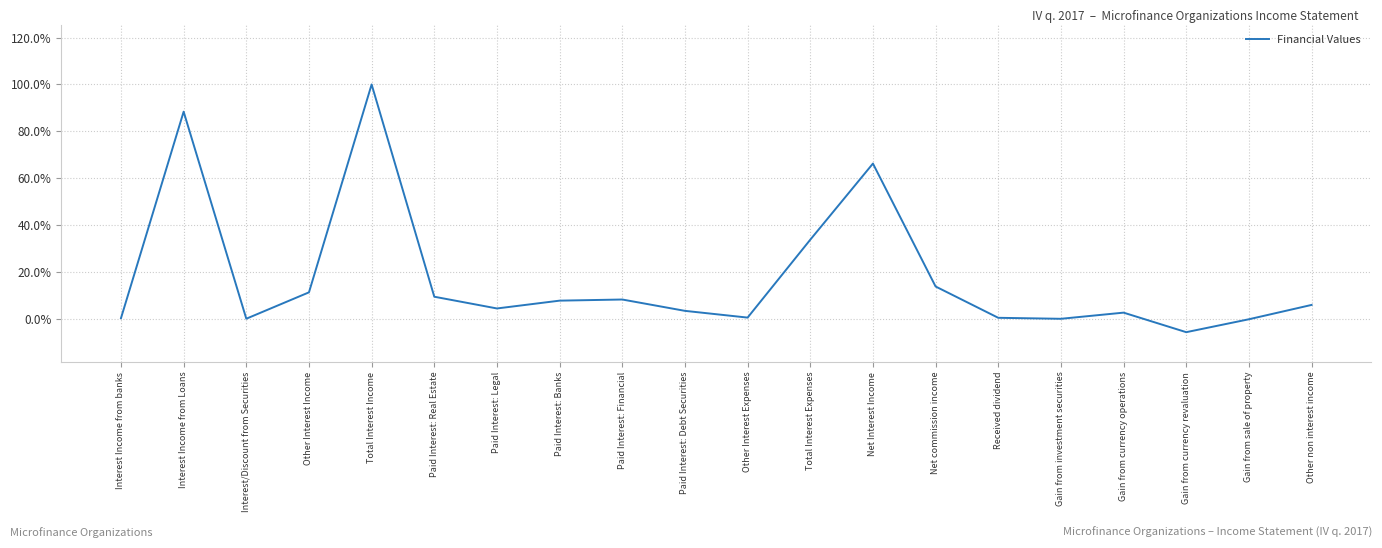

What position from the left is Net Interest Income?

13